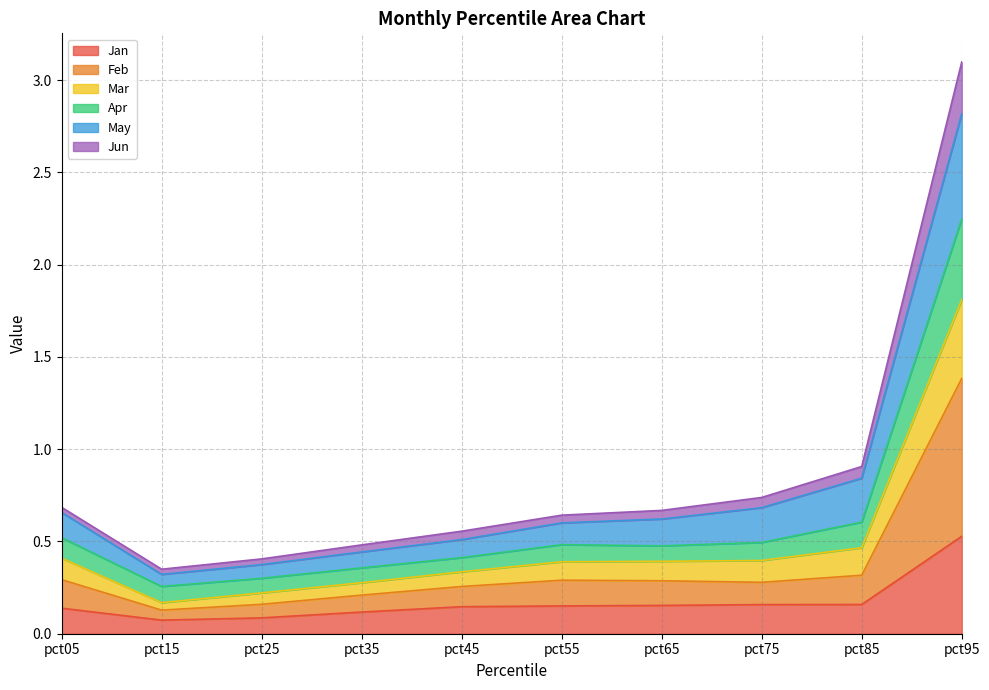

True or false: Apr and May cross at least once.

False